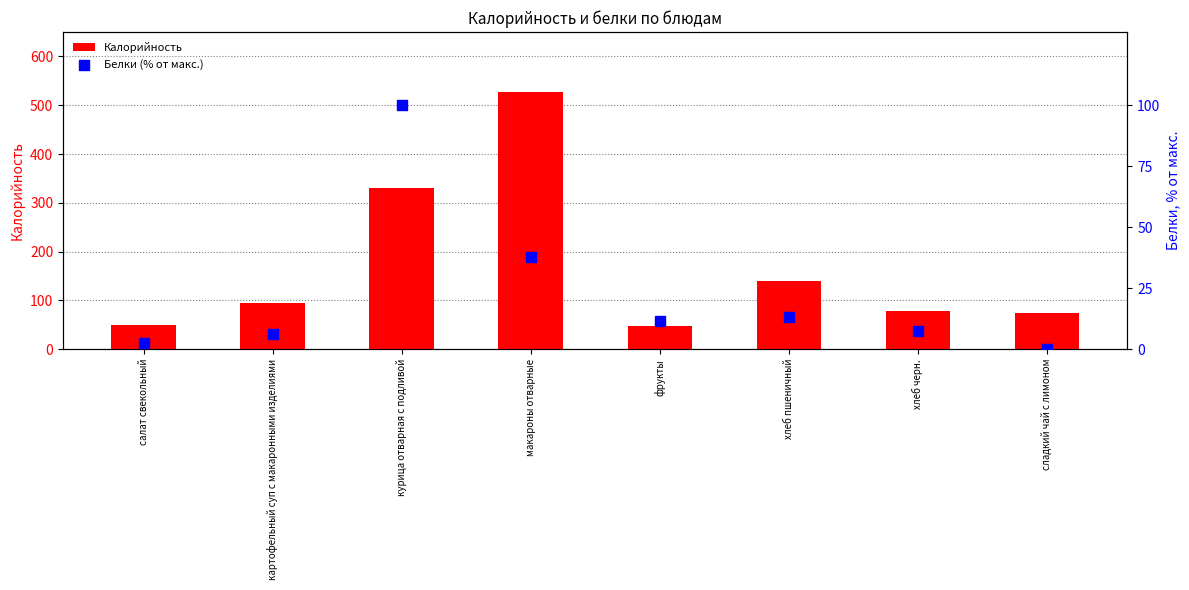

Which series has the largest total across all categories?

Калорийность